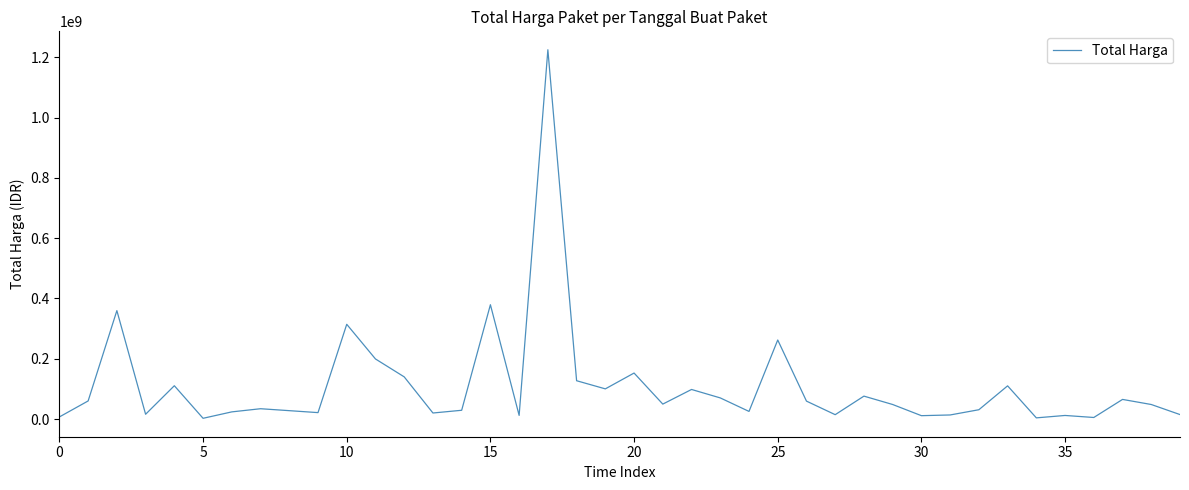

What is the greatest value displayed?

1224682000